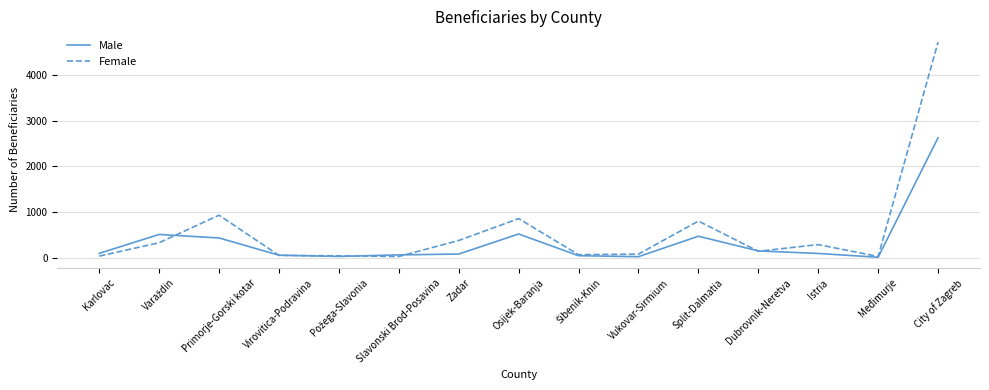

At which category is the sum across all series the highest?

City of Zagreb